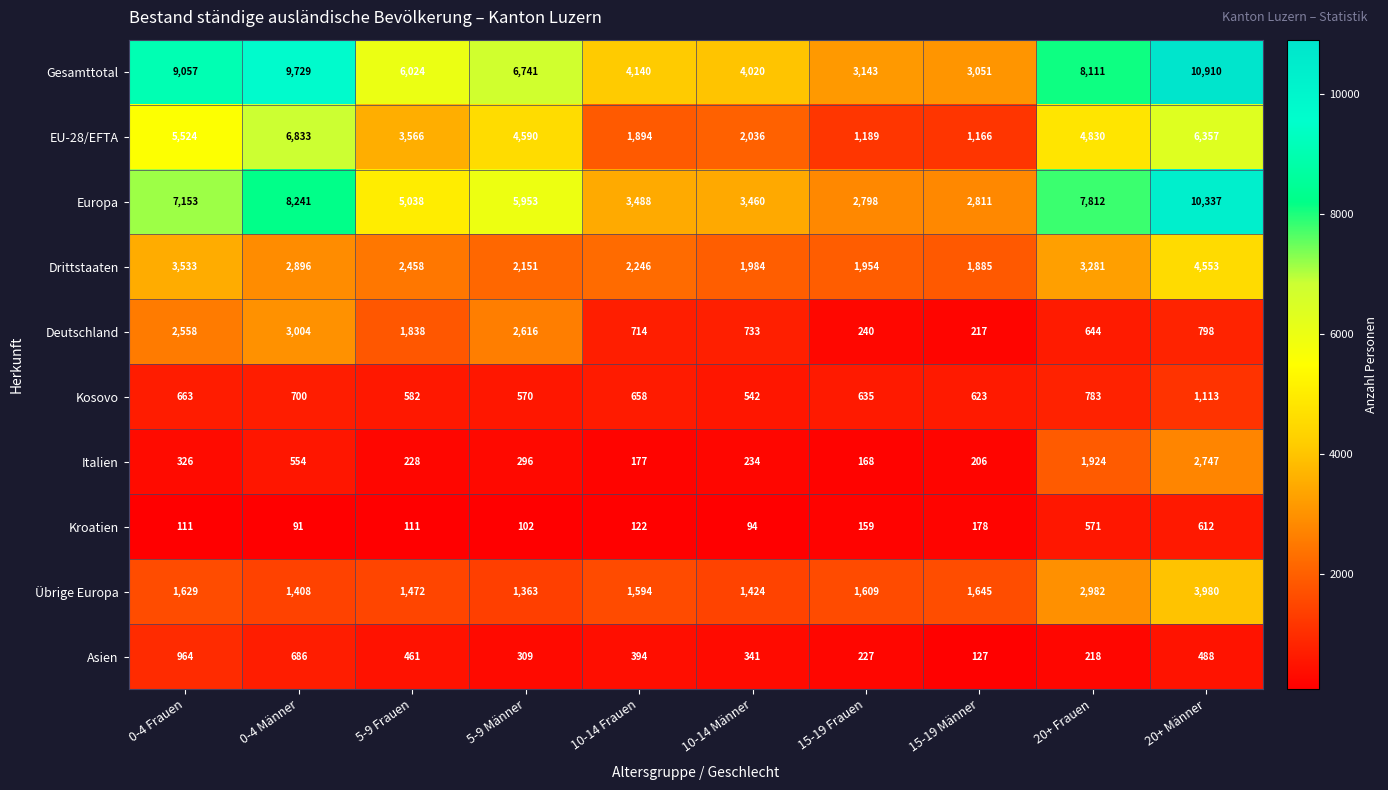

What is the maximum value shown in the chart?

10910